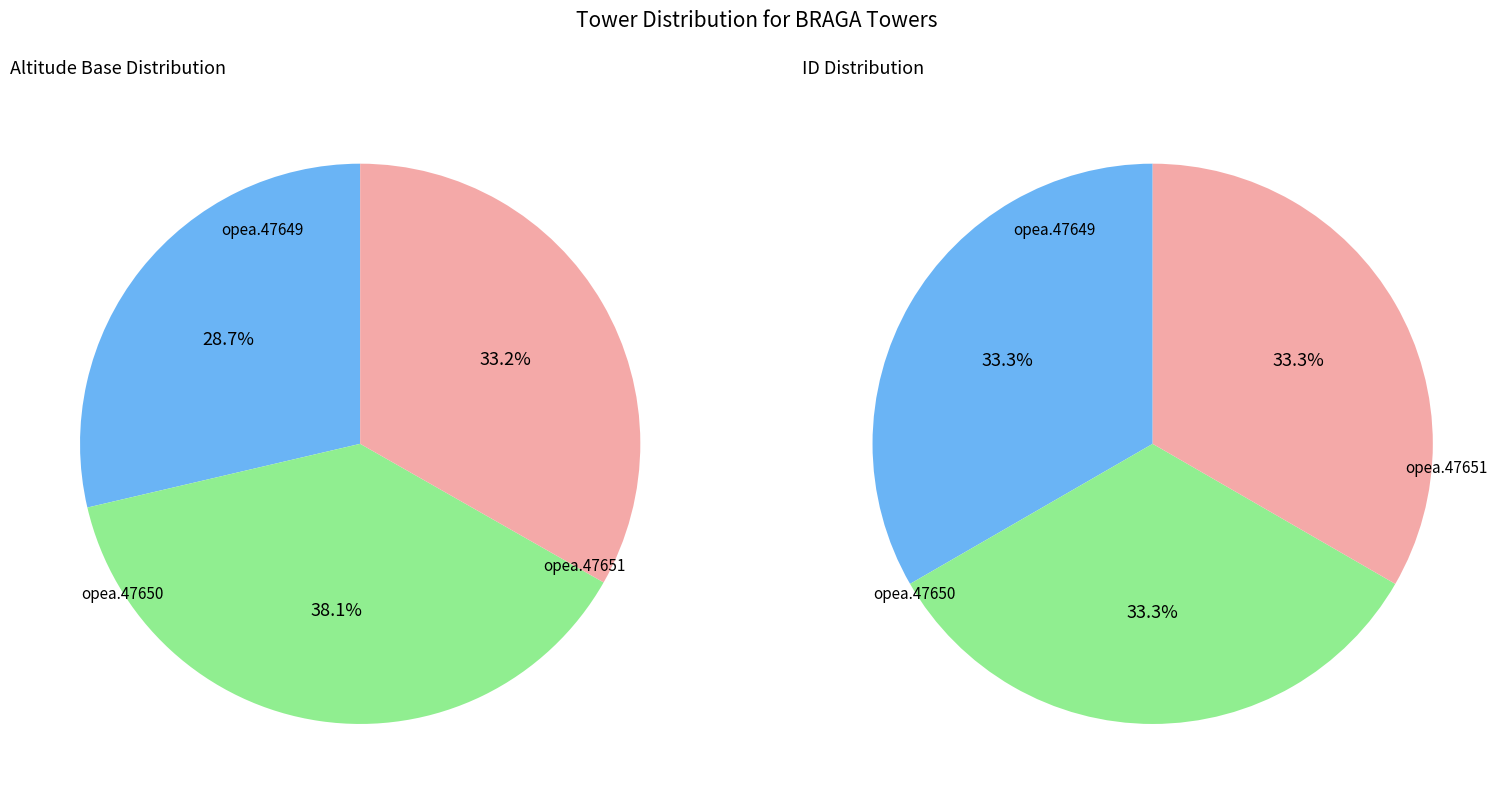

Does opea.47650 account for over 50% of the chart?

No